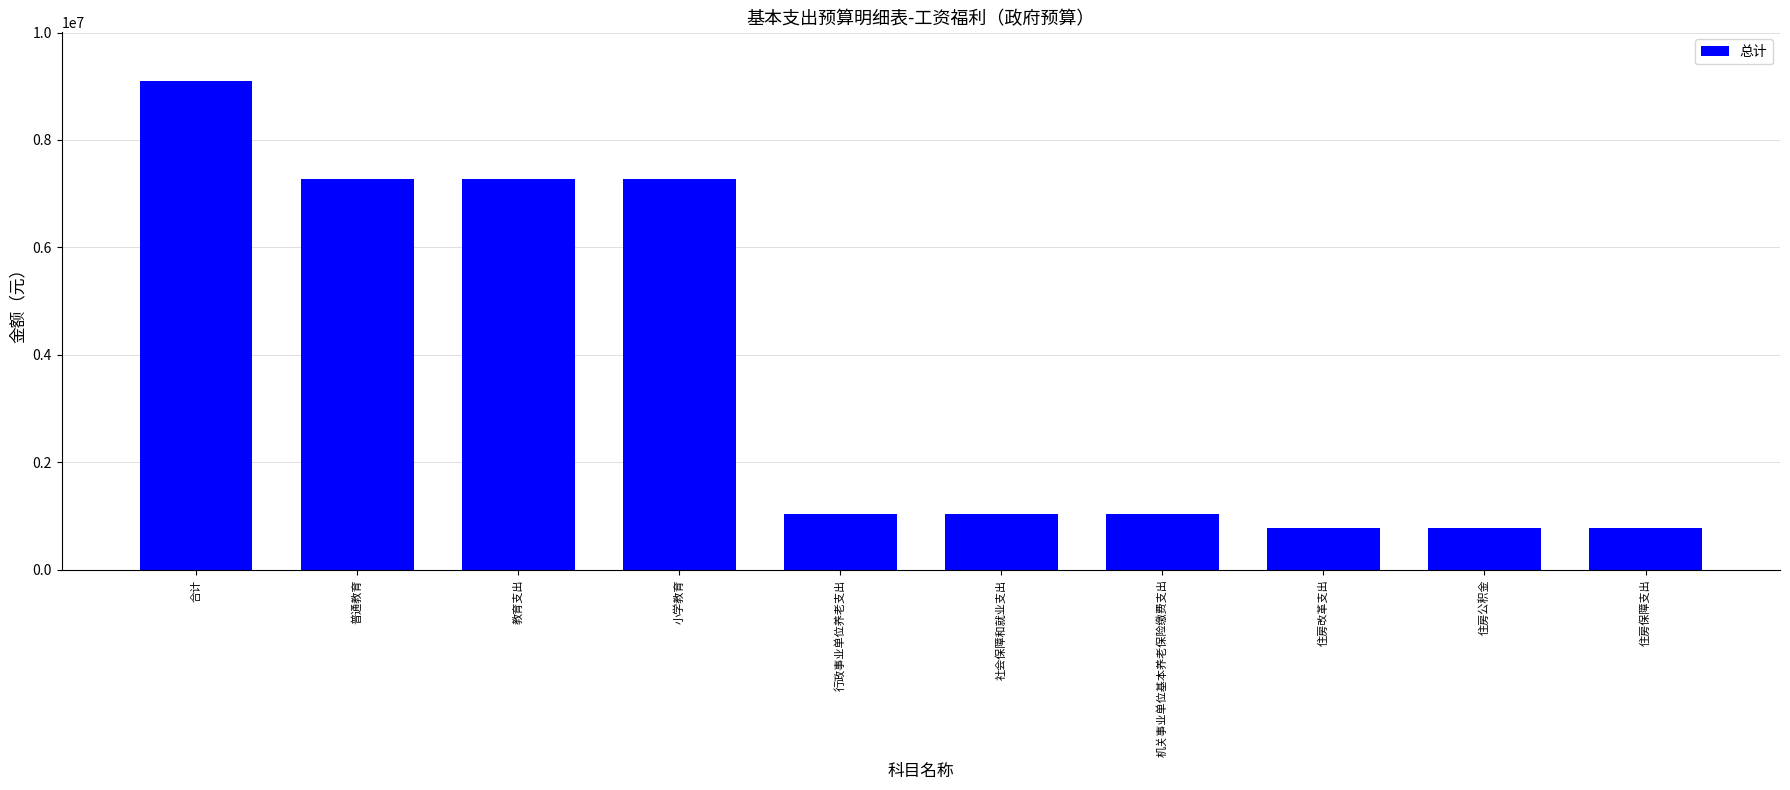

What is the change in value from 合计 to 机关事业单位基本养老保险缴费支出?

-8053218.8